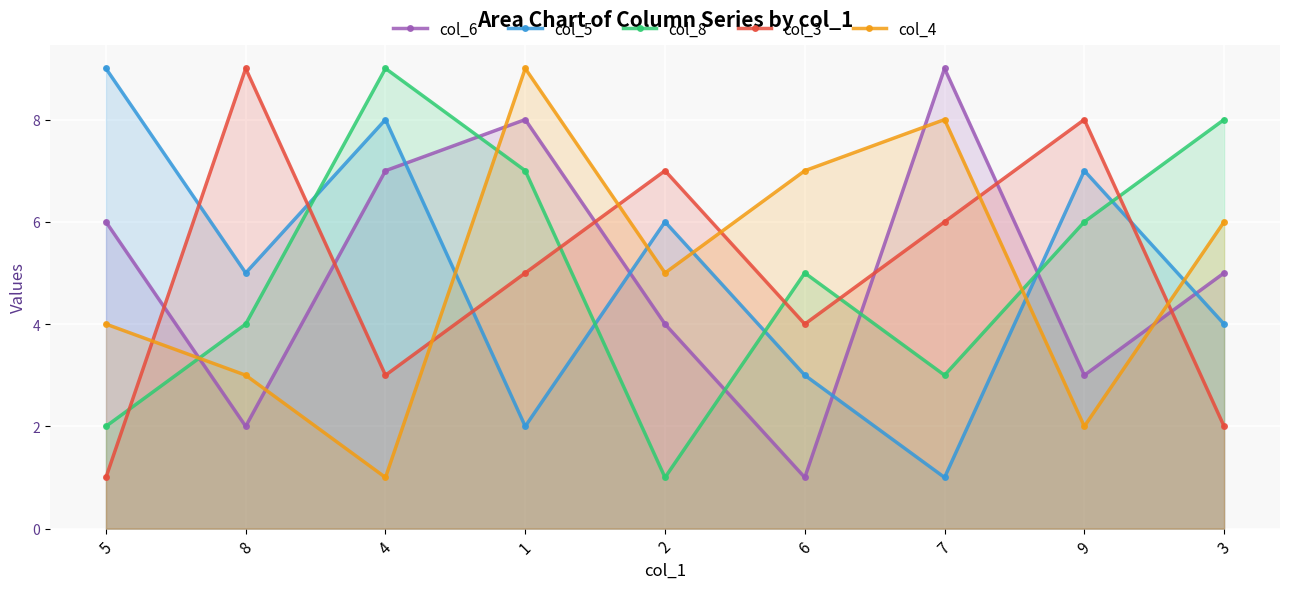

What is the average value of the col_6 series?

5